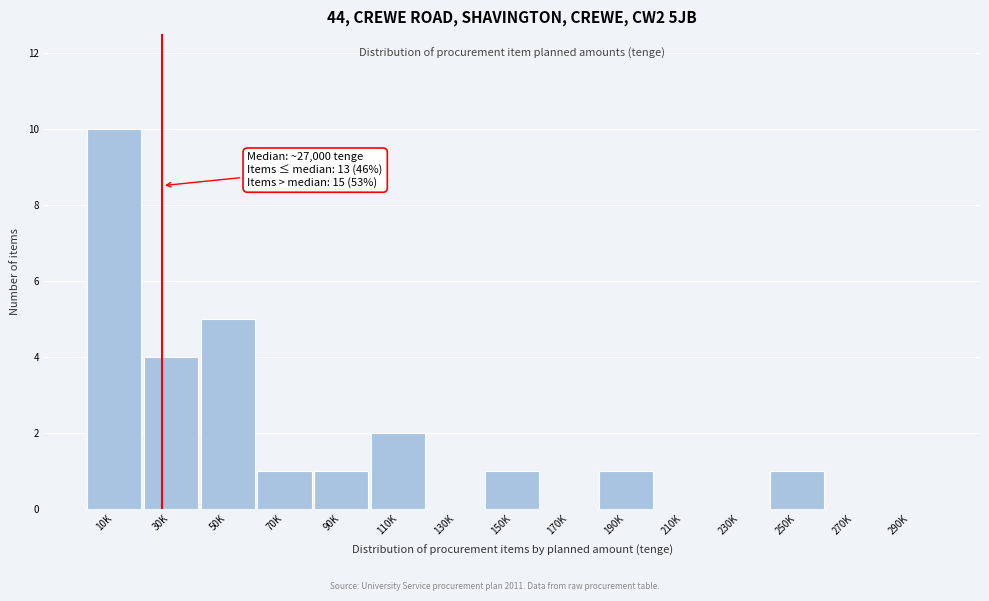

Reading left to right, extract all data points from this chart.

10K=10	30K=4	50K=5	70K=1	90K=1	110K=2	130K=0	150K=1	170K=0	190K=1	210K=0	230K=0	250K=1	270K=0	290K=0